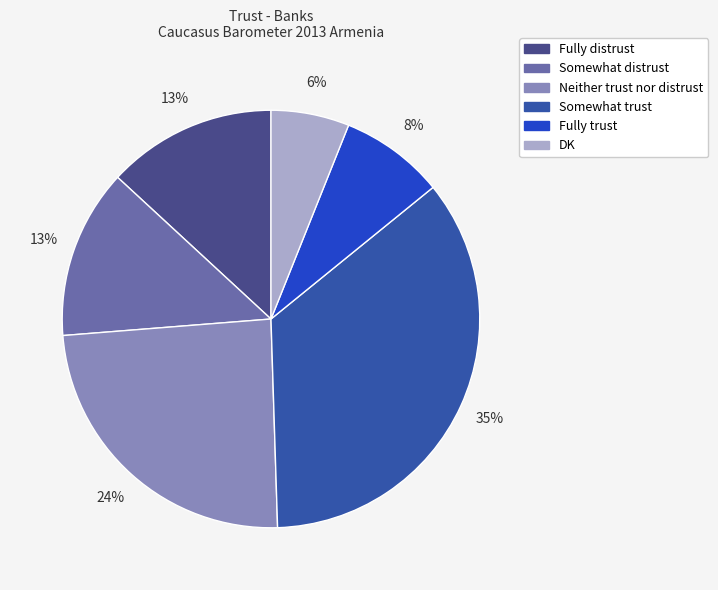

Do Somewhat trust and Somewhat distrust together represent more than half of the pie?

No